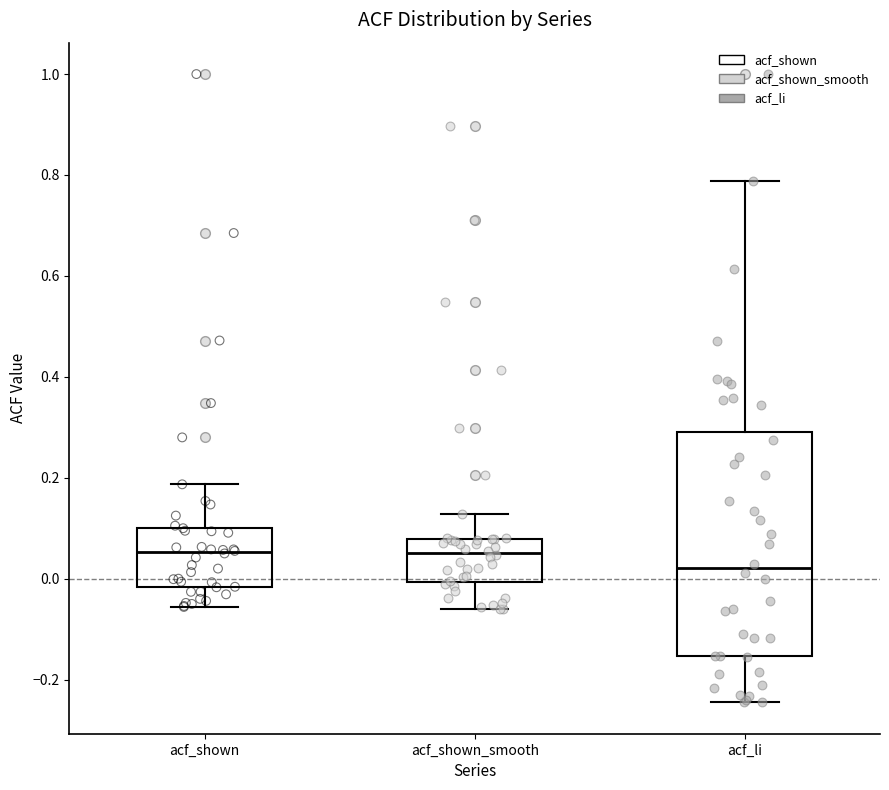

Comparing the boxes themselves (not the whiskers), which one is the tallest?

acf_li